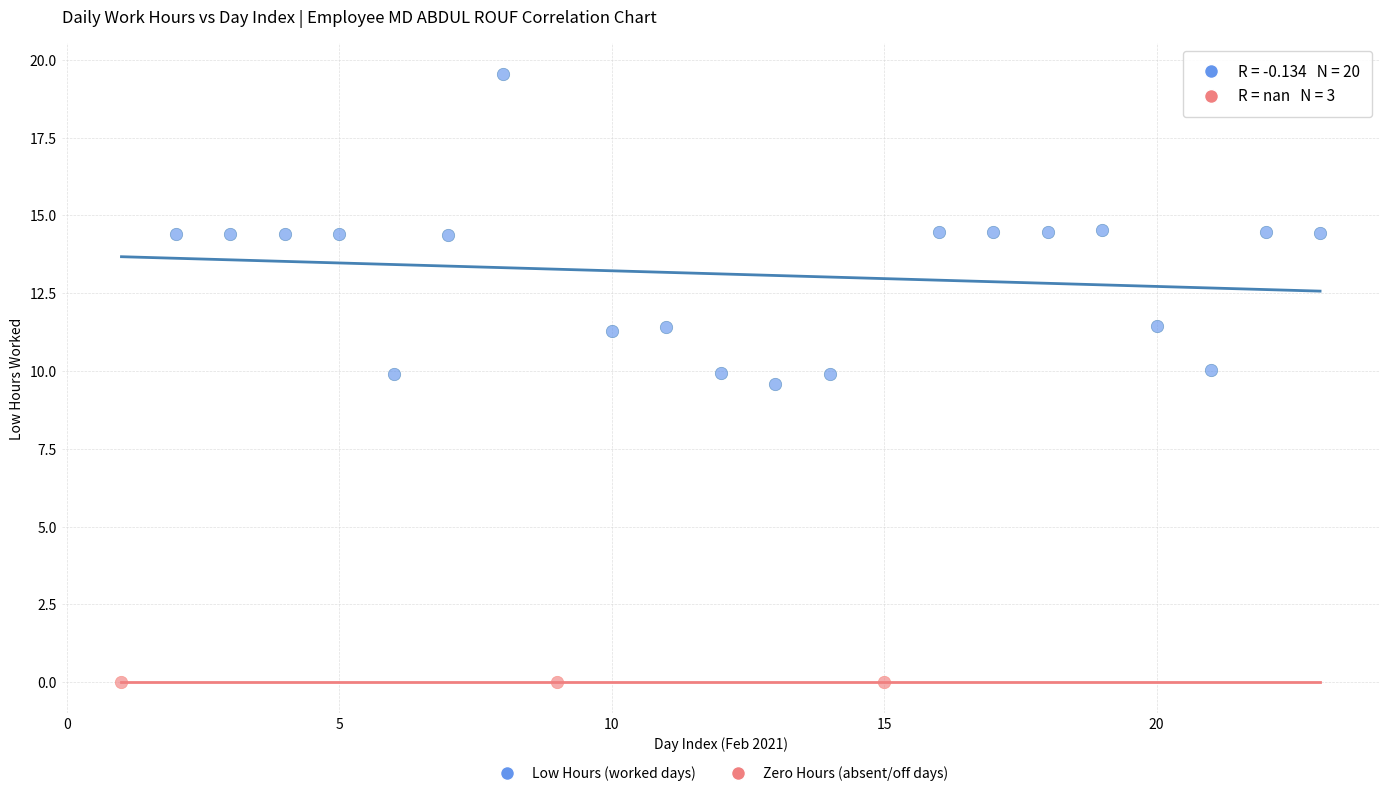

Which series reaches the maximum Y coordinate?

Low Hours (worked days)